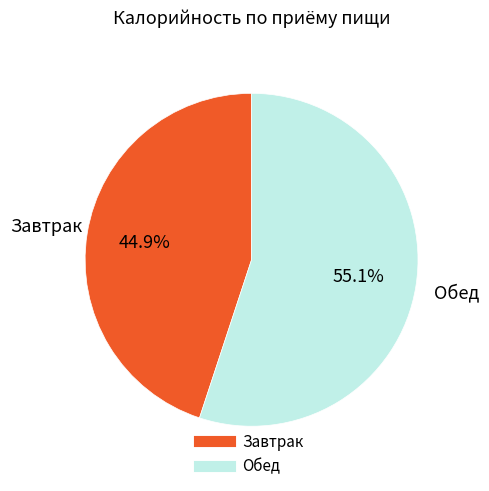

Is there any slice that represents more than half of the pie?

Yes